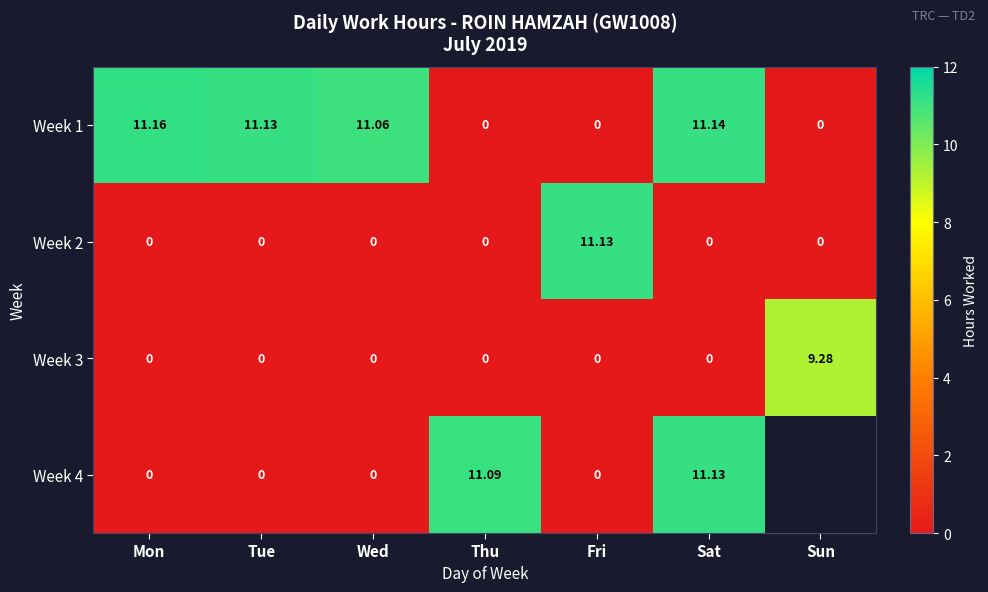

How many positive values does the Week 3 series have?

1